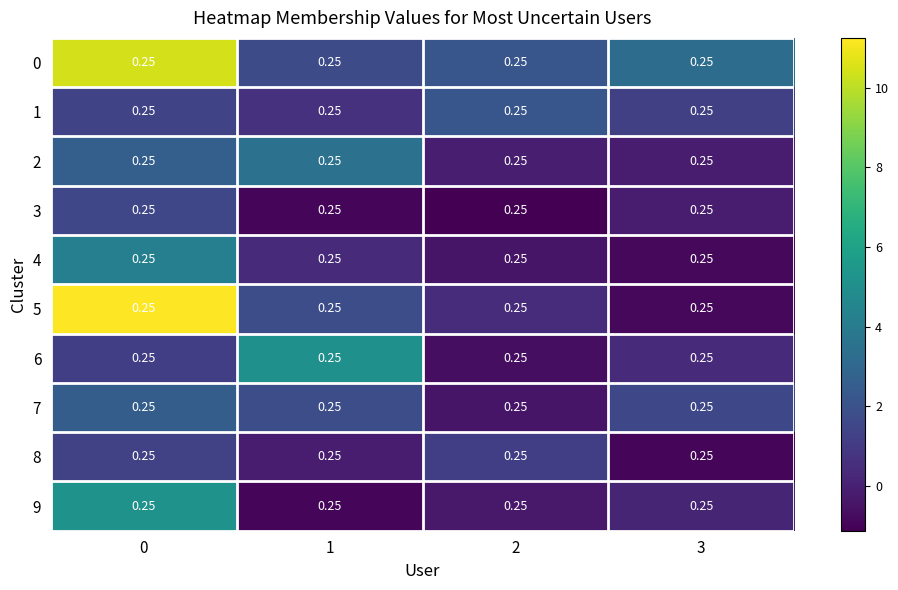

Between 2 and 1, which is larger?

2